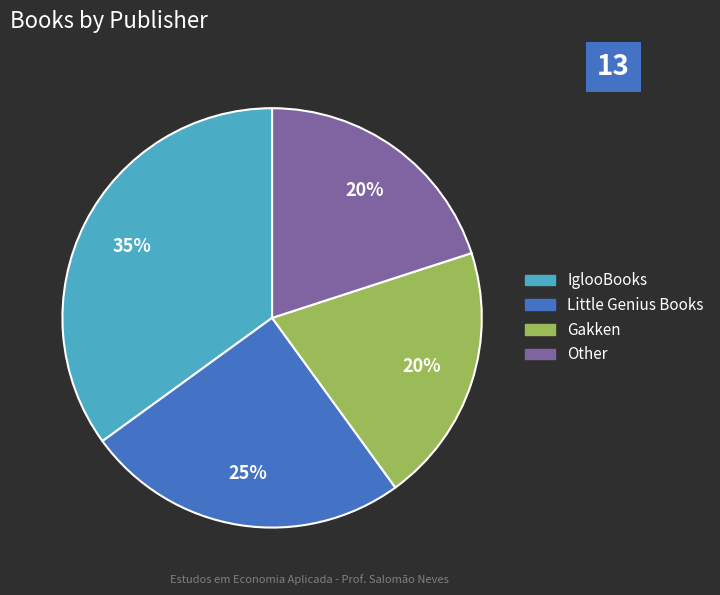

Is it true that Little Genius Books is 25% of the pie?

True